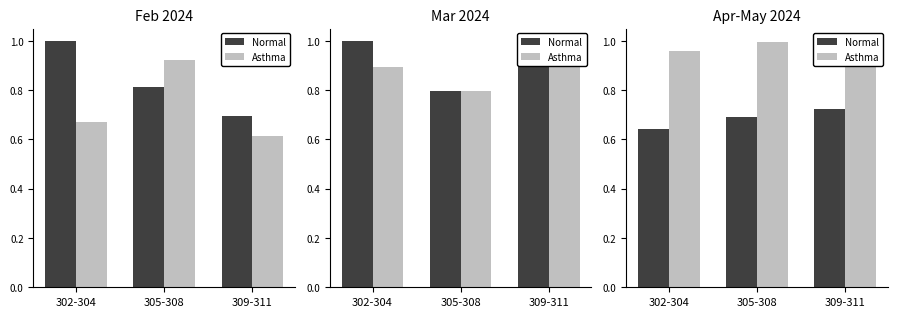

List the labels in order of Asthma value, smallest first.

302-304, 305-308, 309-311